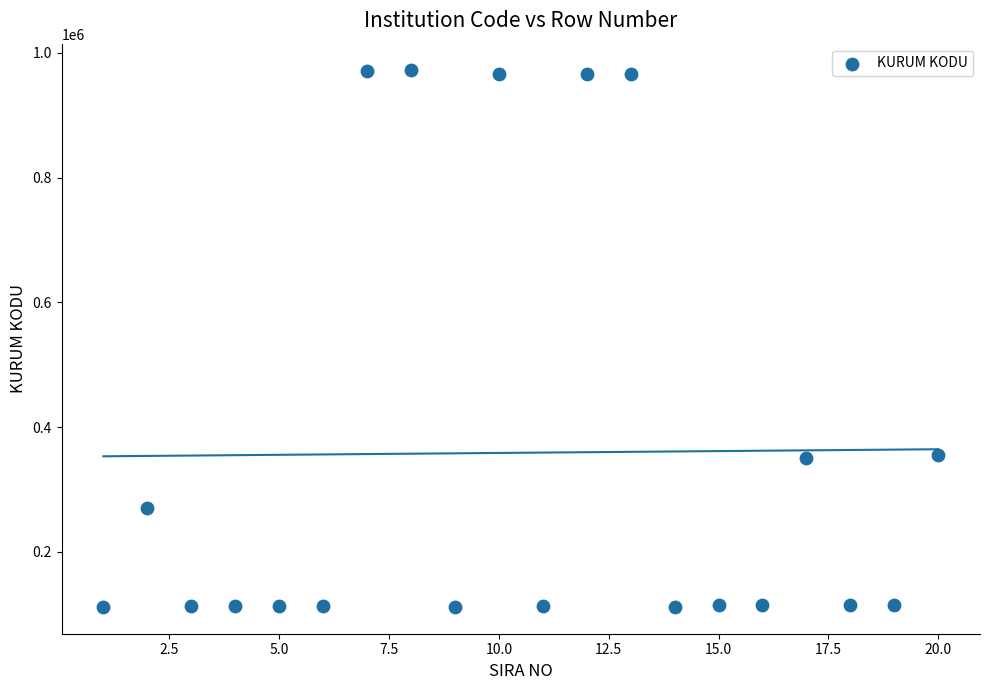

What is the range of X values (max minus min)?

19